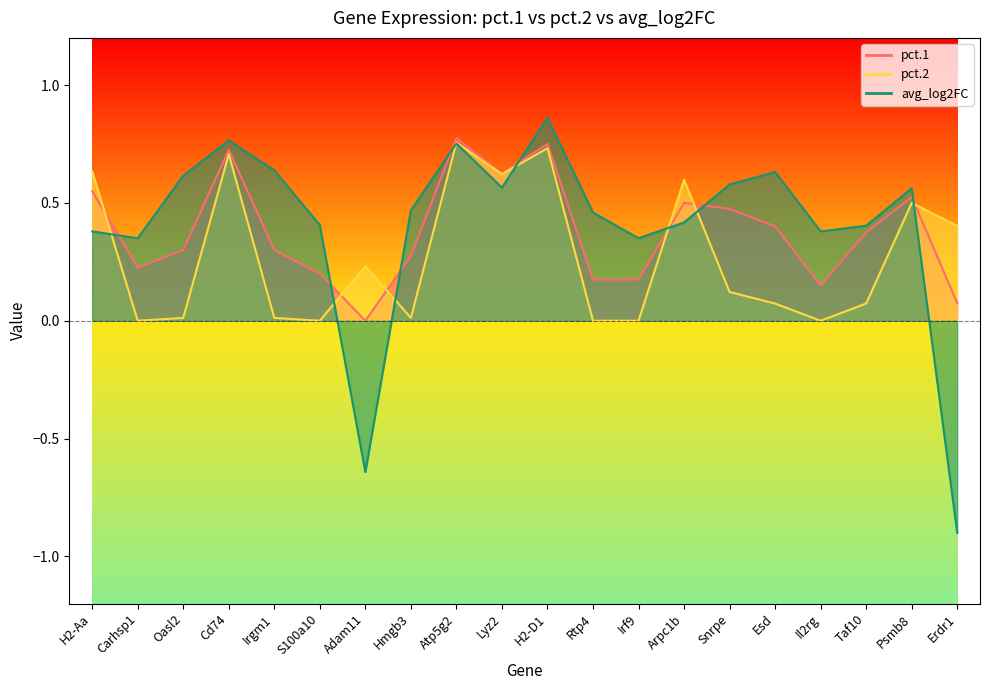

Does the chart have visible grid lines?

No